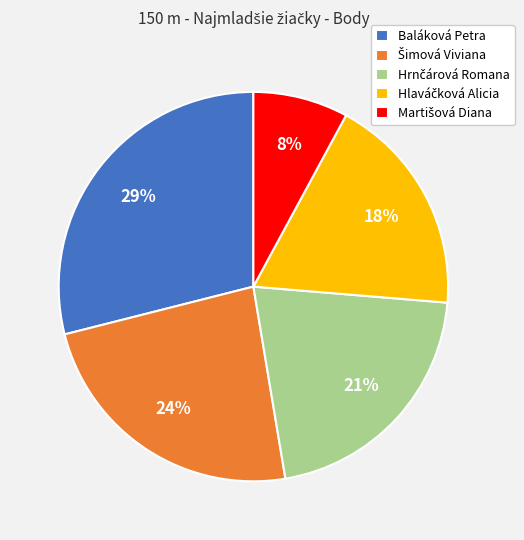

Is there a majority slice in this chart?

No